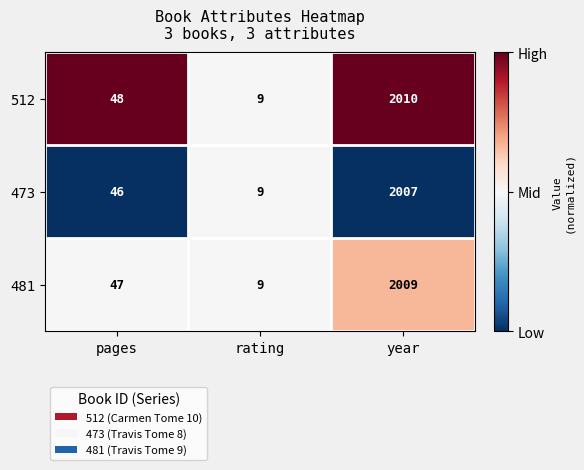

Rank the series at pages from highest to lowest value.

512, 481, 473